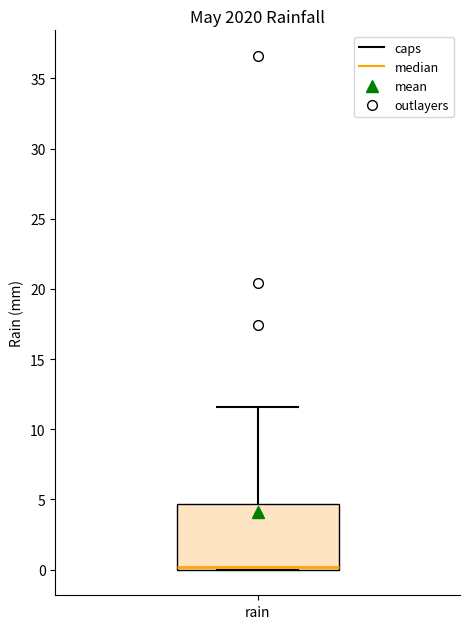

Read this box plot against the y-axis: the position of the median line, the range covered by the box, and the ends of both whiskers. The values are not printed on the chart, so give them approximately, as read against the axis.

median 0.0 (just above the box's lower edge), box 0.0 to 4.5, whiskers 0.0 to 11.5